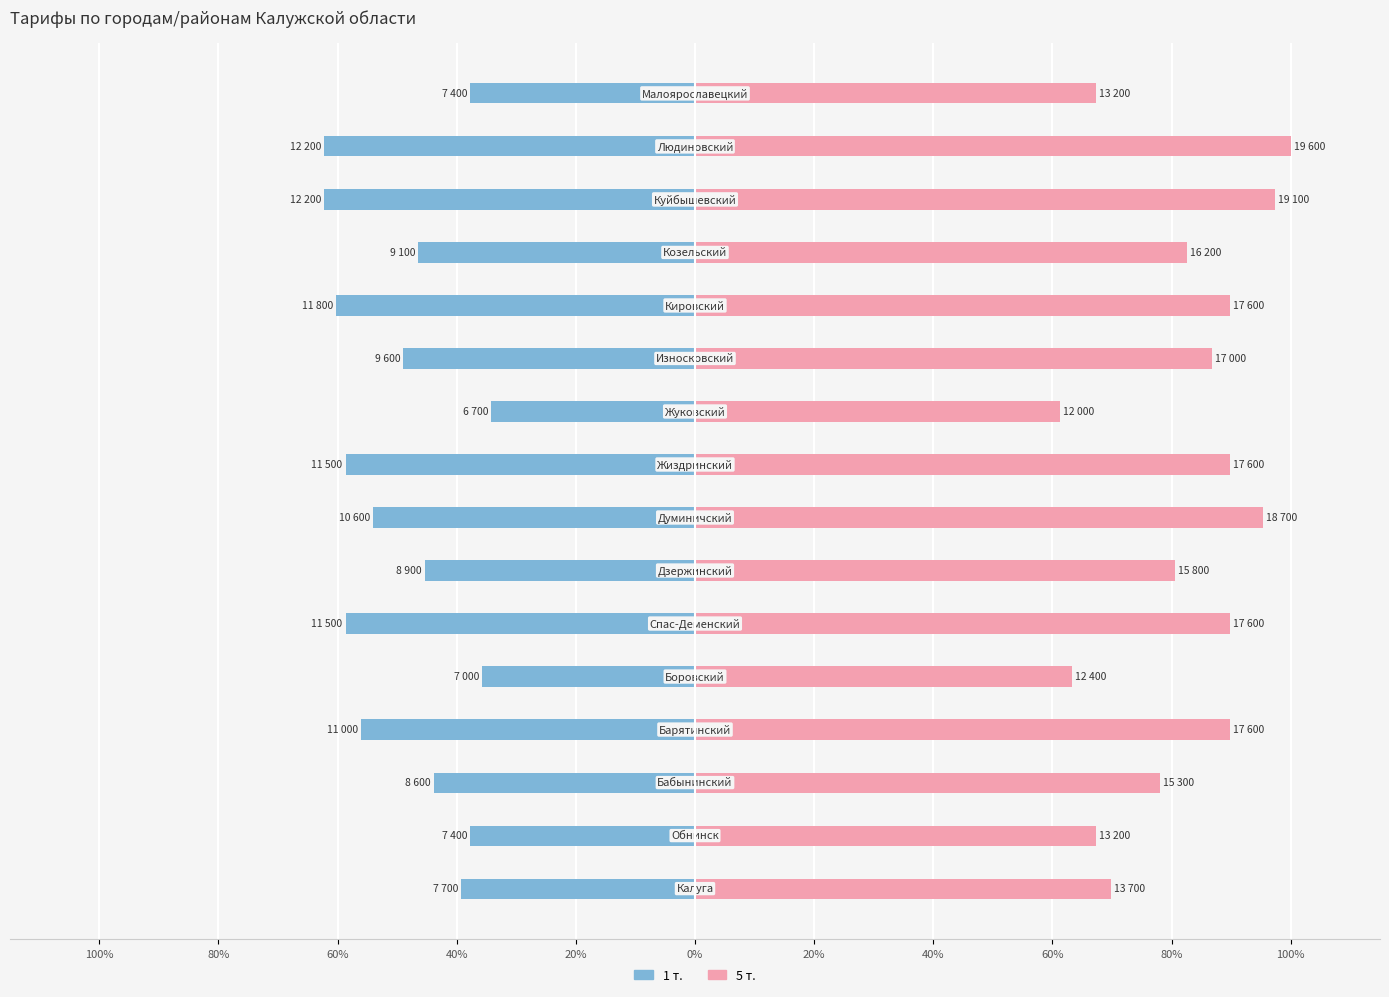

Which series has the largest total across all categories?

5 т.